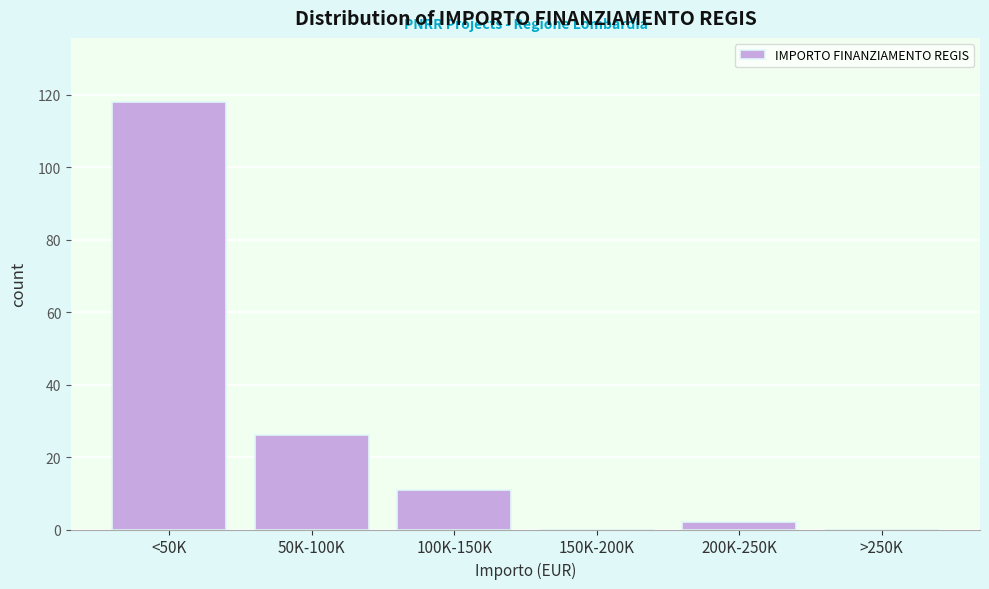

Reading left to right, list all the values displayed in this chart.

<50K=118	50K-100K=26	100K-150K=11	150K-200K=0	200K-250K=2	>250K=0